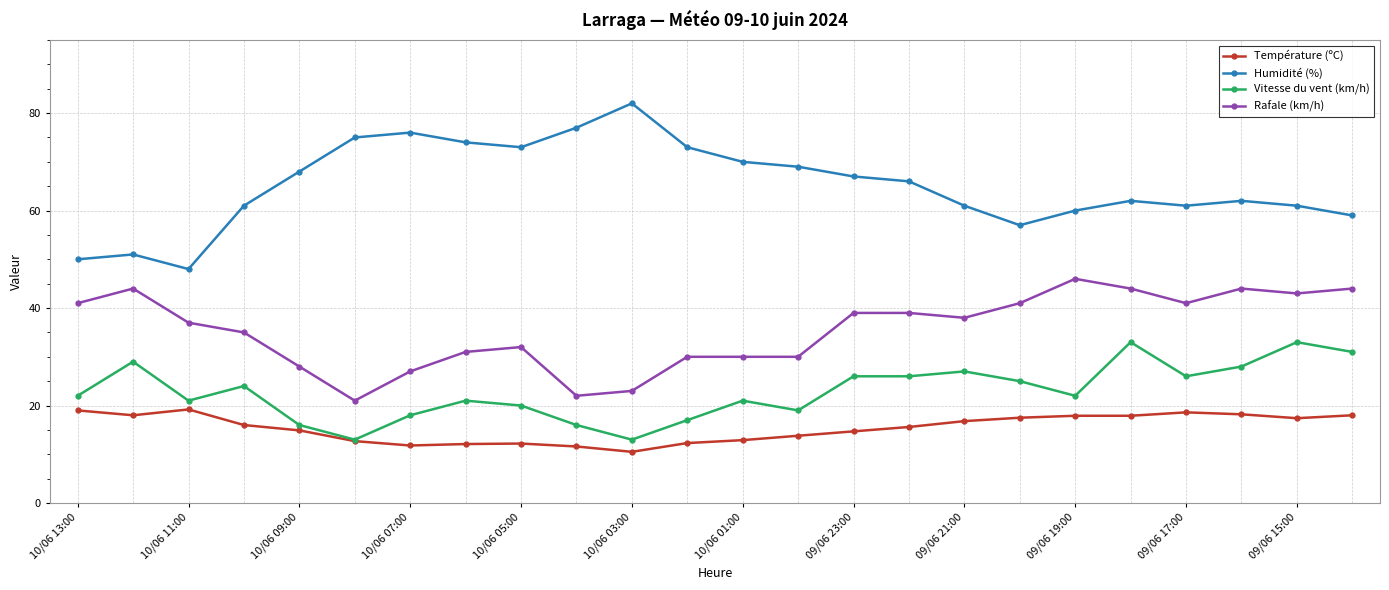

What are all the series names shown in the legend?

Température (ºC), Humidité (%), Vitesse du vent (km/h), Rafale (km/h)